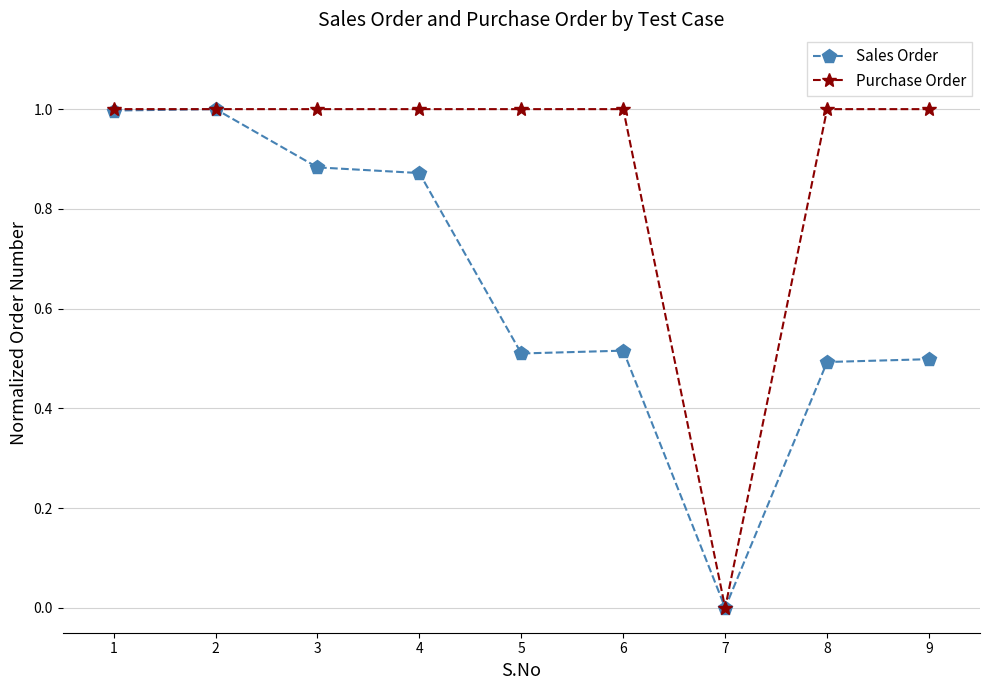

The Sales Order series shows 0.5 at 9. True or false?

True